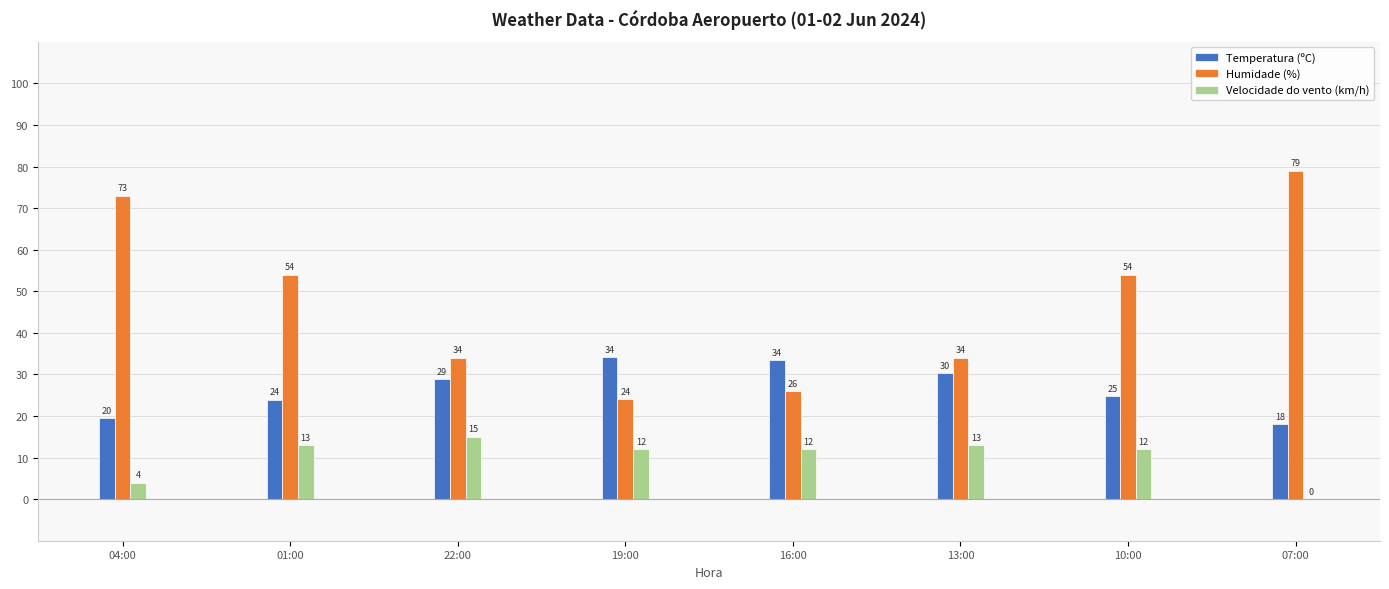

Are the bars grouped side by side (vs. stacked)?

Yes